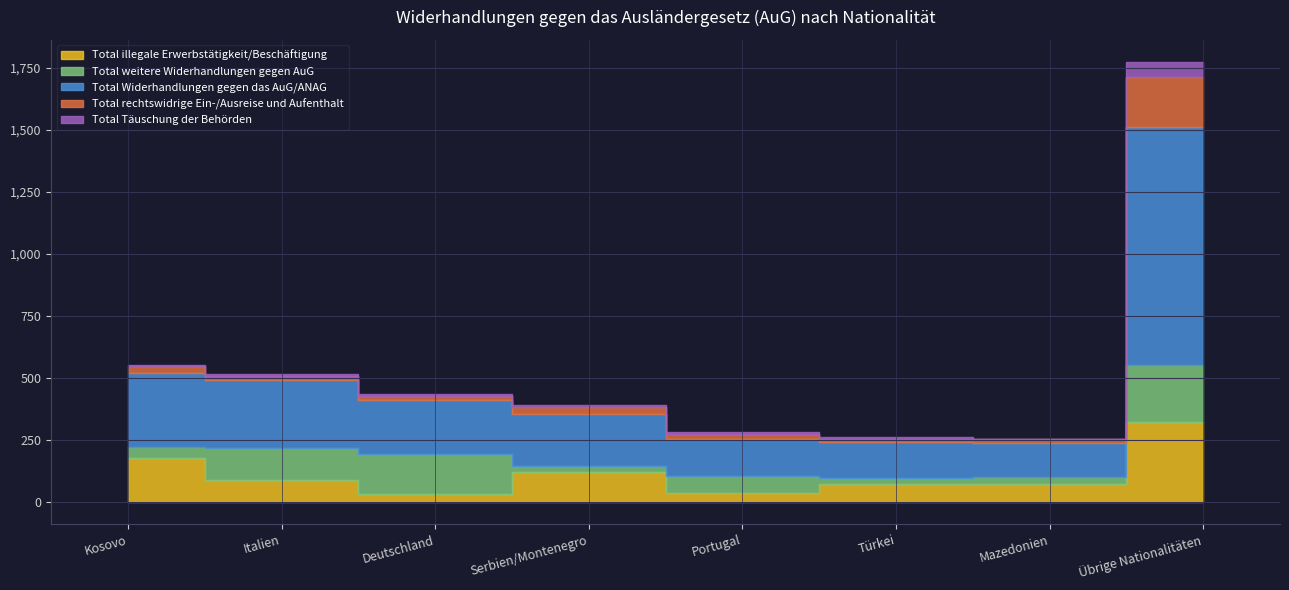

Reading left to right, transcribe all the data shown in this chart.

Total illegale Erwerbstätigkeit/Beschäftigung: 177	91	34	120	38	75	74	322
Total weitere Widerhandlungen gegen AuG: 45	129	158	26	67	24	28	229
Total Widerhandlungen gegen das AuG/ANAG: 299	271	221	210	150	142	138	959
Total rechtswidrige Ein-/Ausreise und Aufenthalt: 27	17	13	28	21	15	13	202
Total Täuschung der Behörden: 6	10	9	8	5	5	2	62